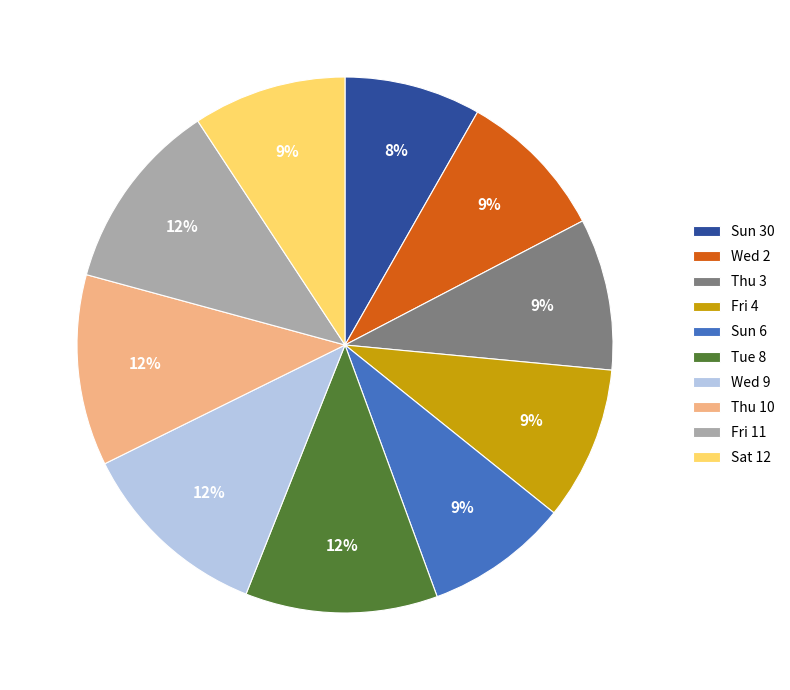

Is there a majority slice in this chart?

No